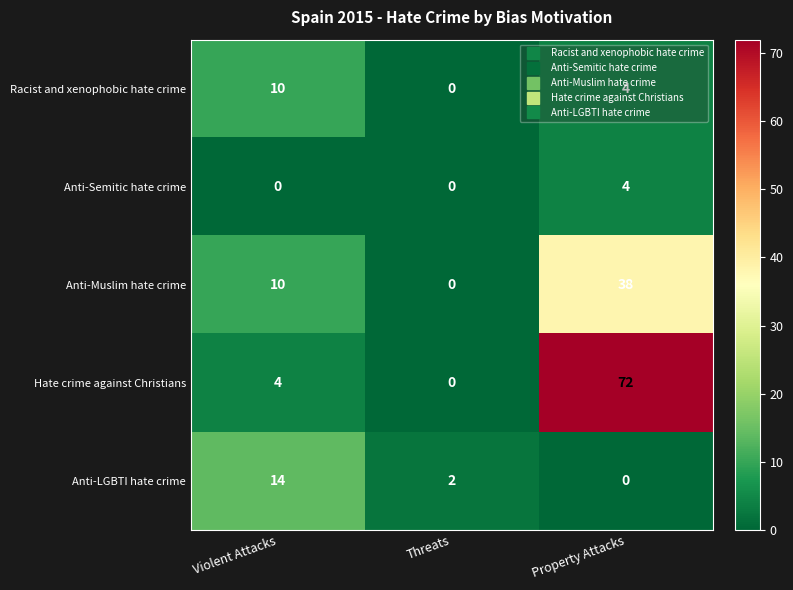

How many data points in Racist and xenophobic hate crime are less than 4?

1